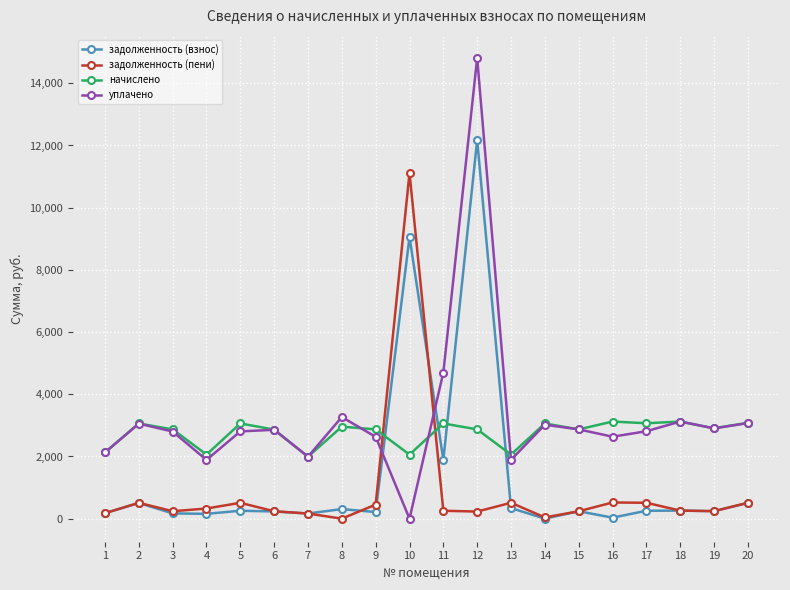

True or false: задолженность (пени) has a value of 0.0 at 8.

True